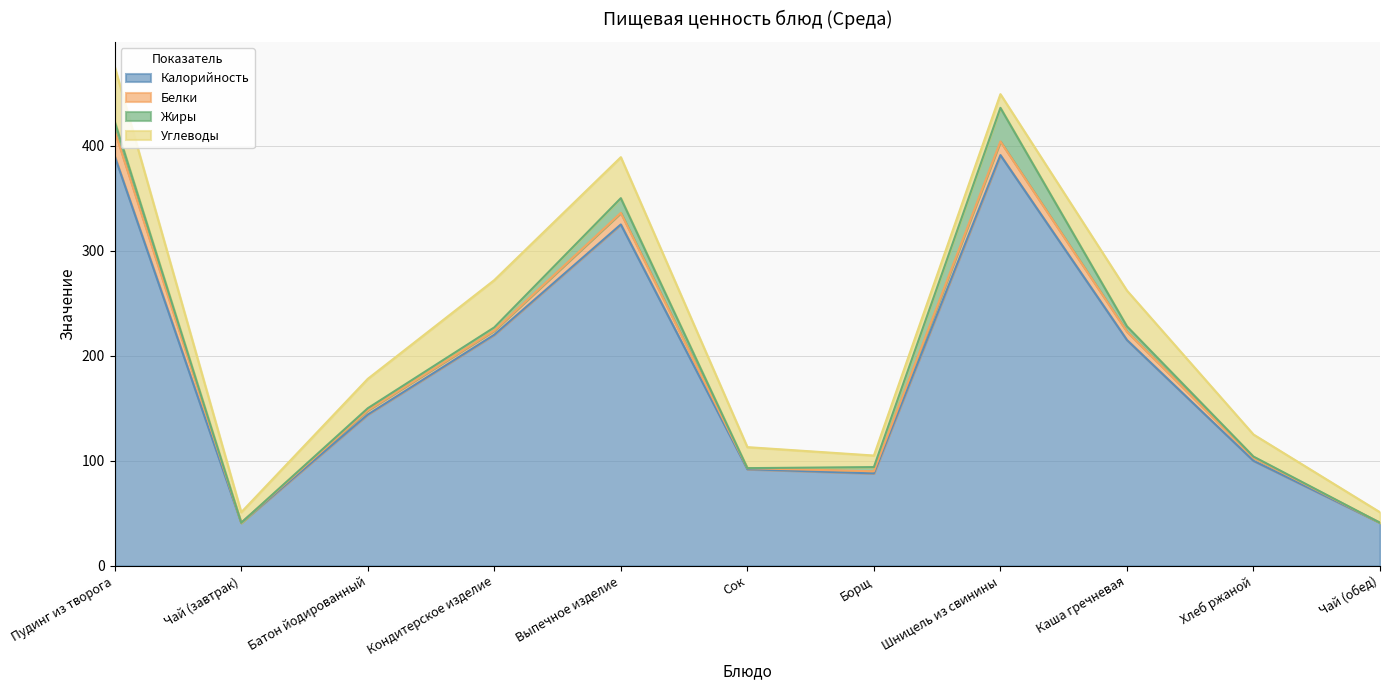

The value of Белки at Кондитерское изделие is 4. True or false?

True